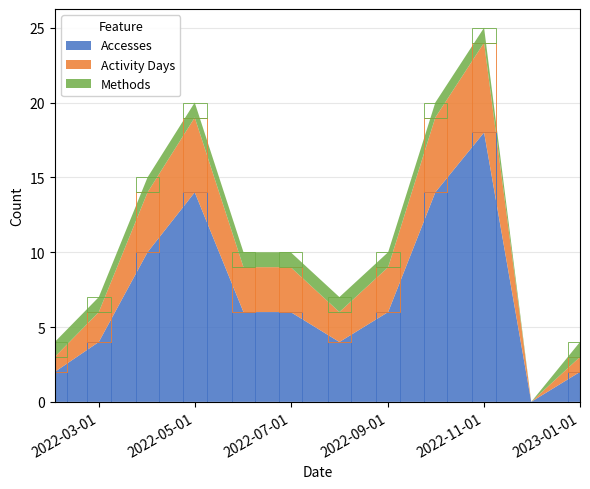

What position from the left is 2022-02-01?

1